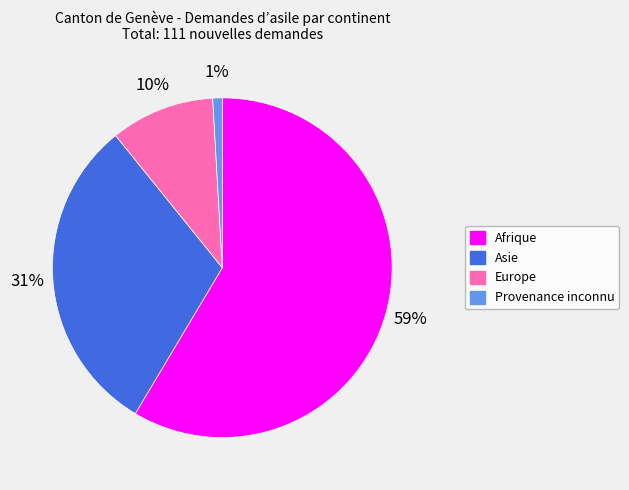

What percentage is the Europe slice, to the nearest percent?

10%